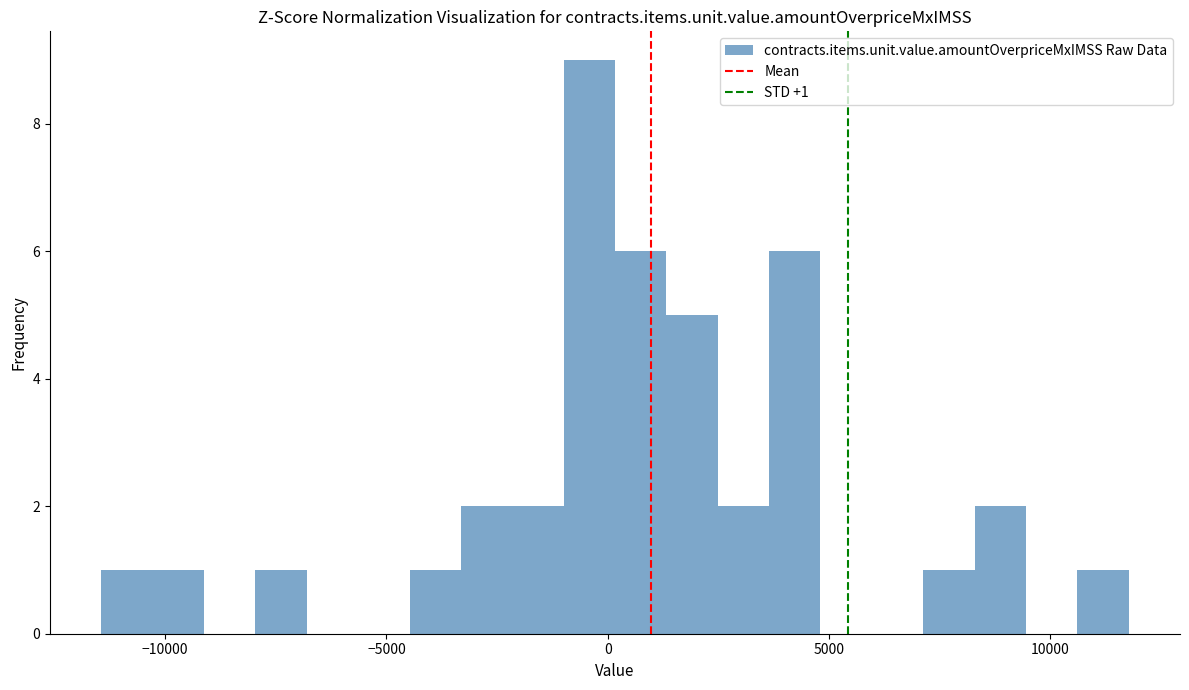

Read against the x-axis, roughly where is the centre of the tallest bar?

-500